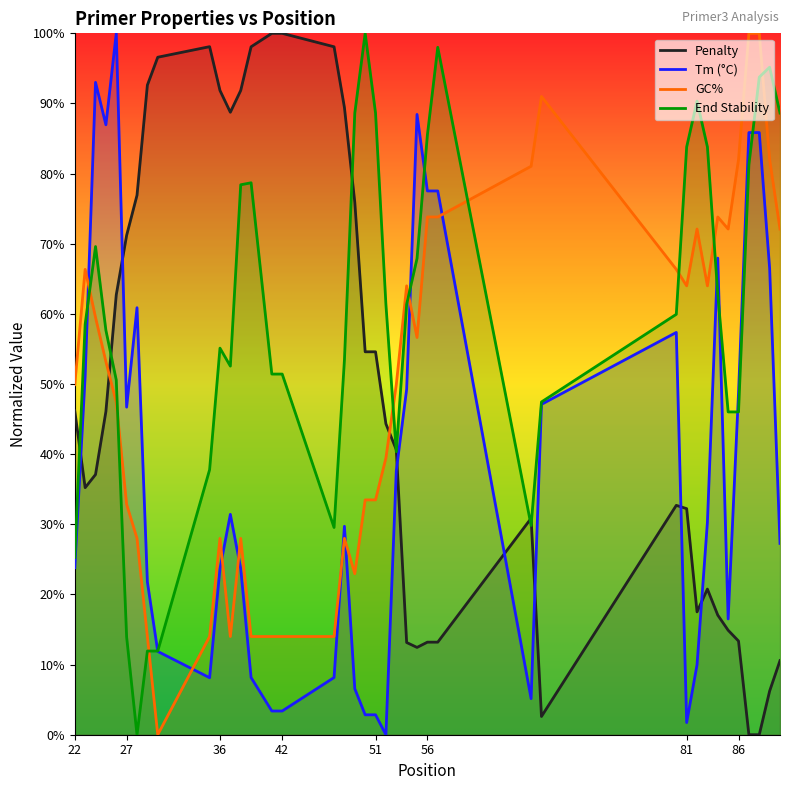

What is the sum of all Tm (°C) values?

1528.7